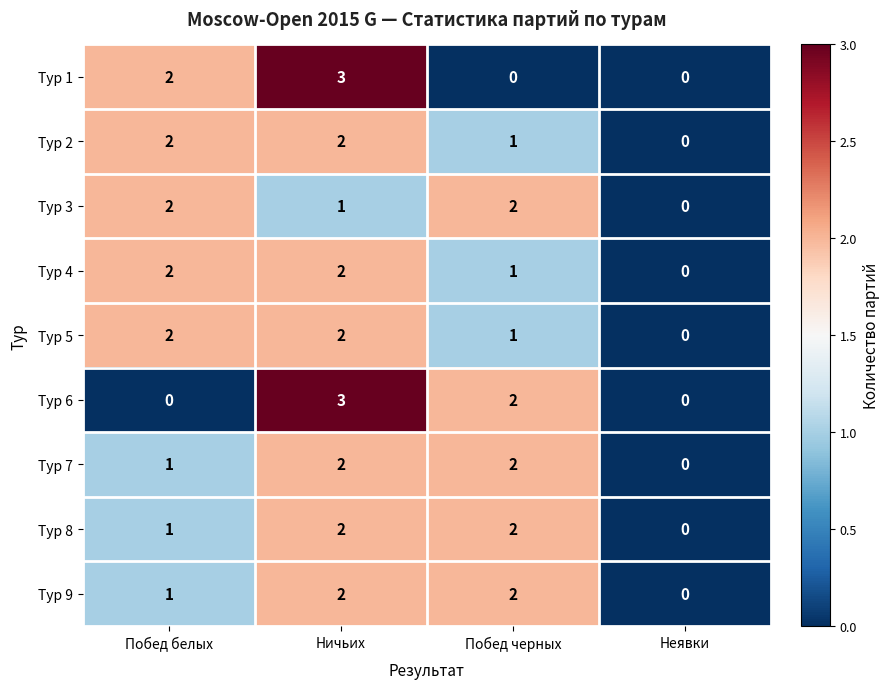

At which label does Тур 9 reach its minimum?

Неявки